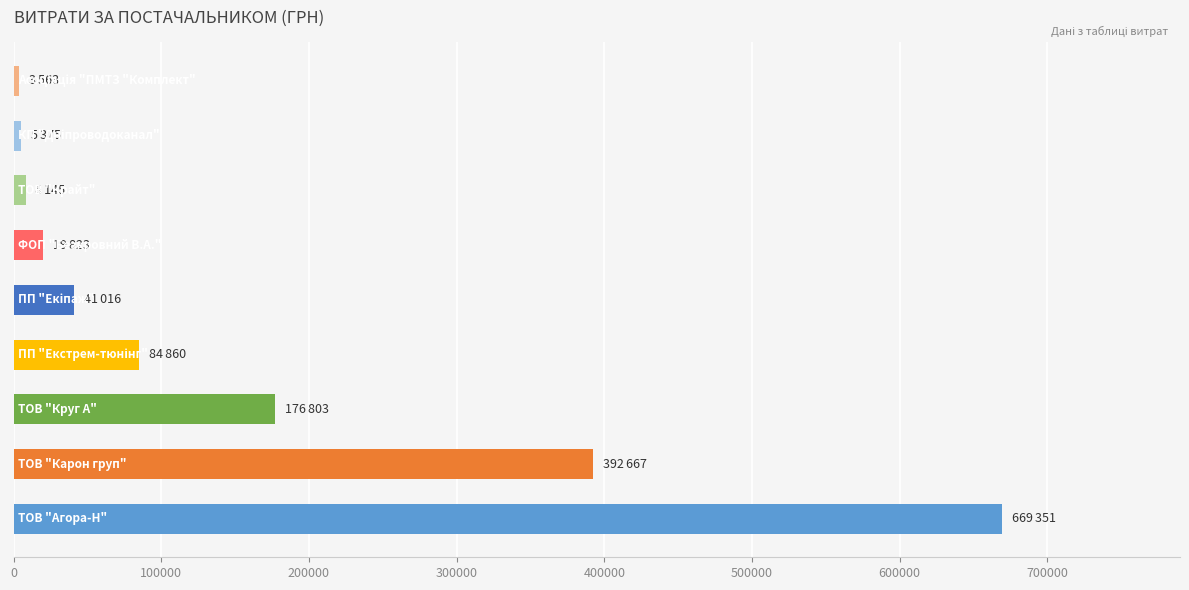

What is the greatest value displayed?

669350.5